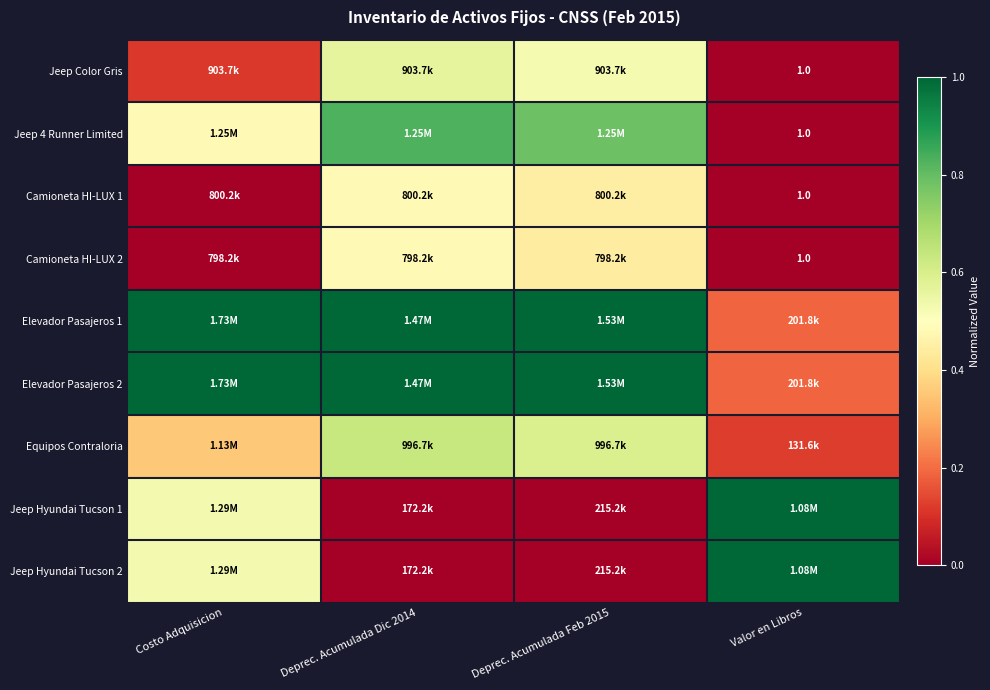

What is the maximum value shown in the chart?

1.0